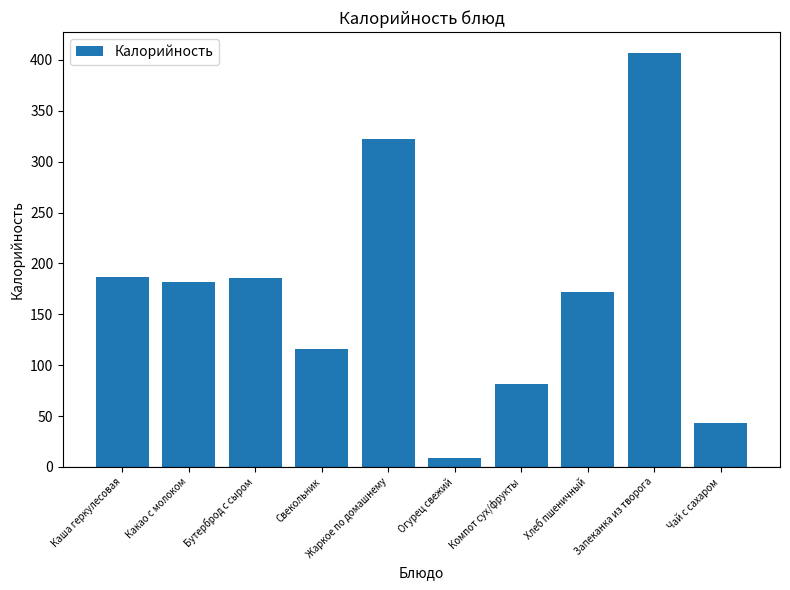

What is the change in value from Какао с молоком to Чай с сахаром?

-138.9